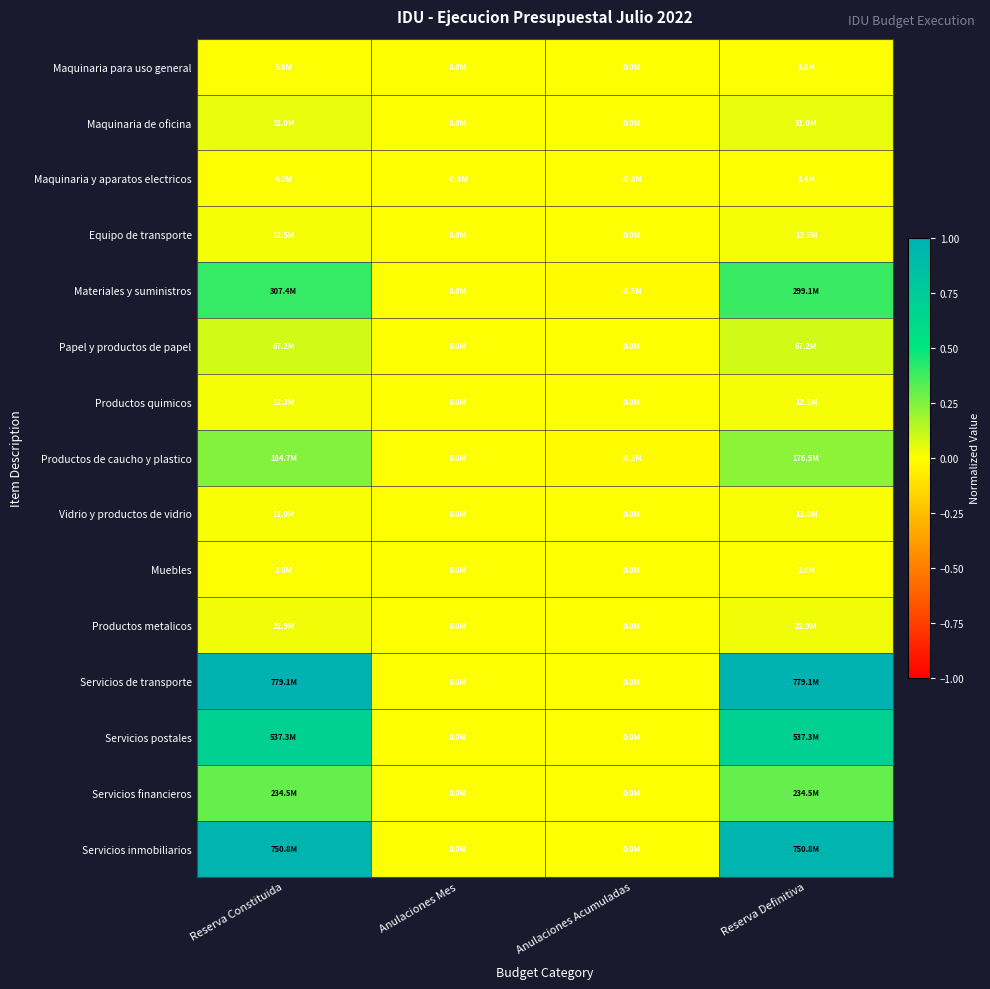

Which series has the widest spread of values?

Servicios de transporte